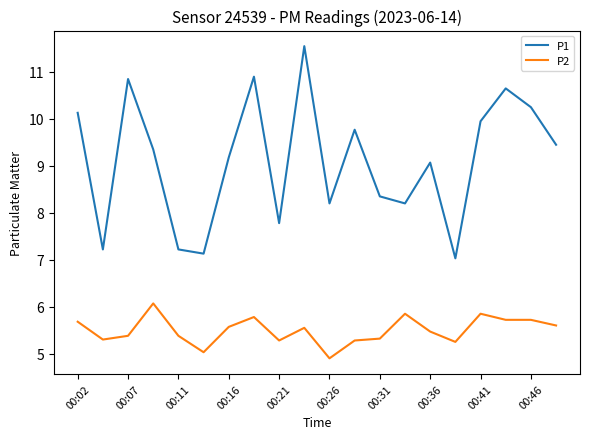

What is the greatest value displayed?

11.6